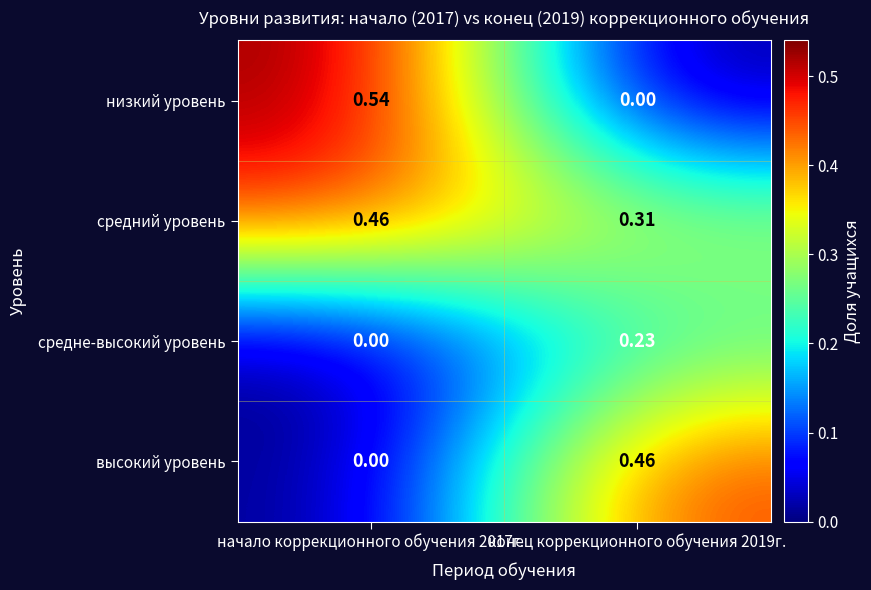

Which series has the largest total across all categories?

средний уровень